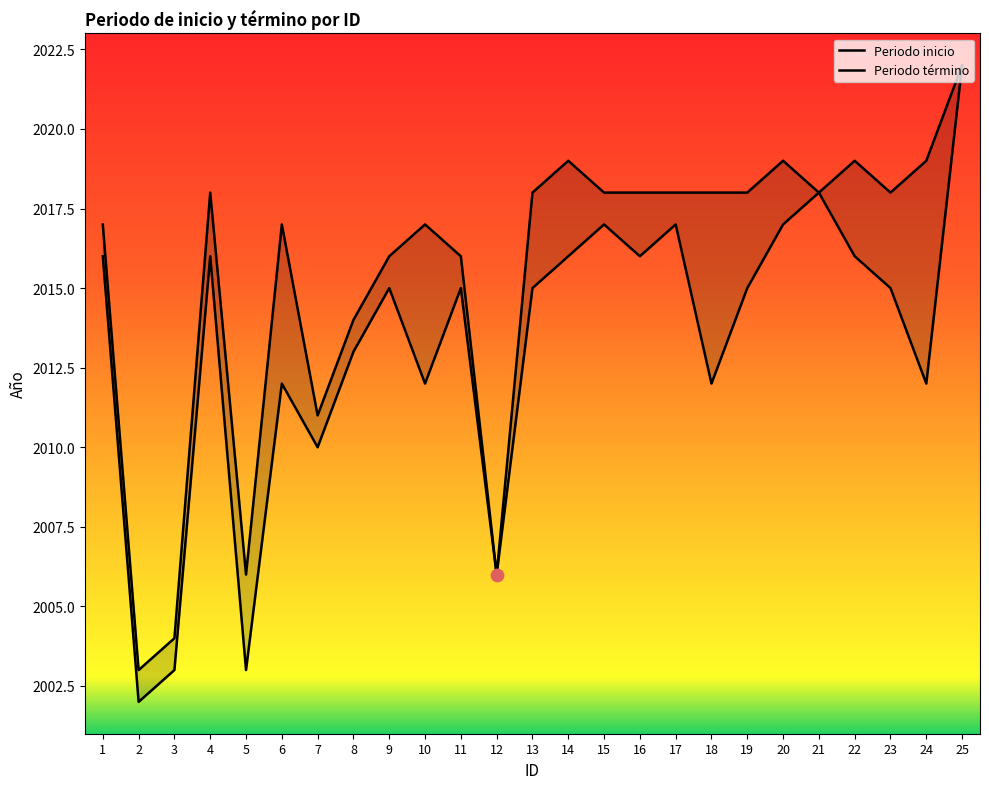

Which series reaches the minimum Y coordinate?

Periodo inicio